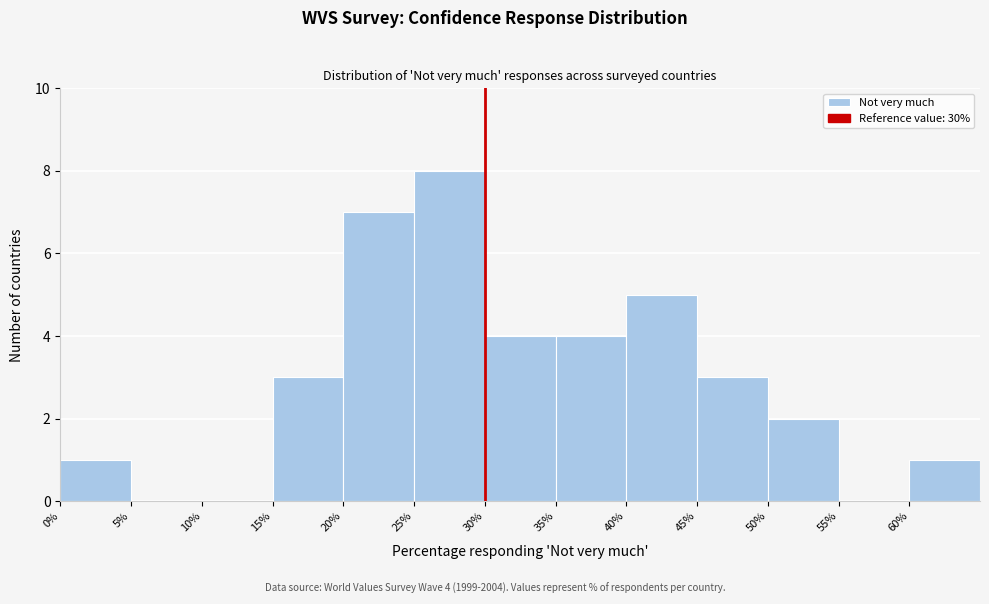

Which range on the x-axis has the tallest bar?

25 to 30